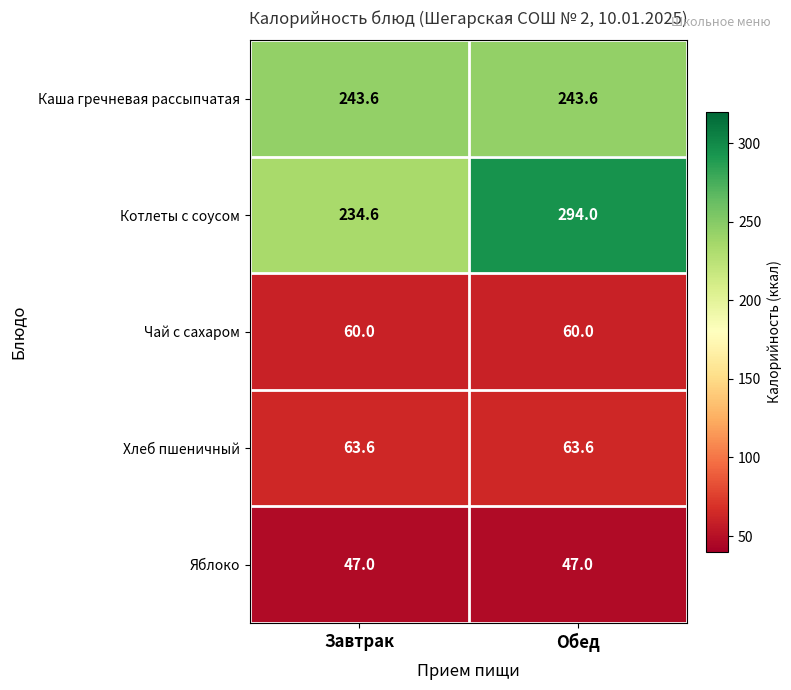

What is the greatest value displayed?

294.0